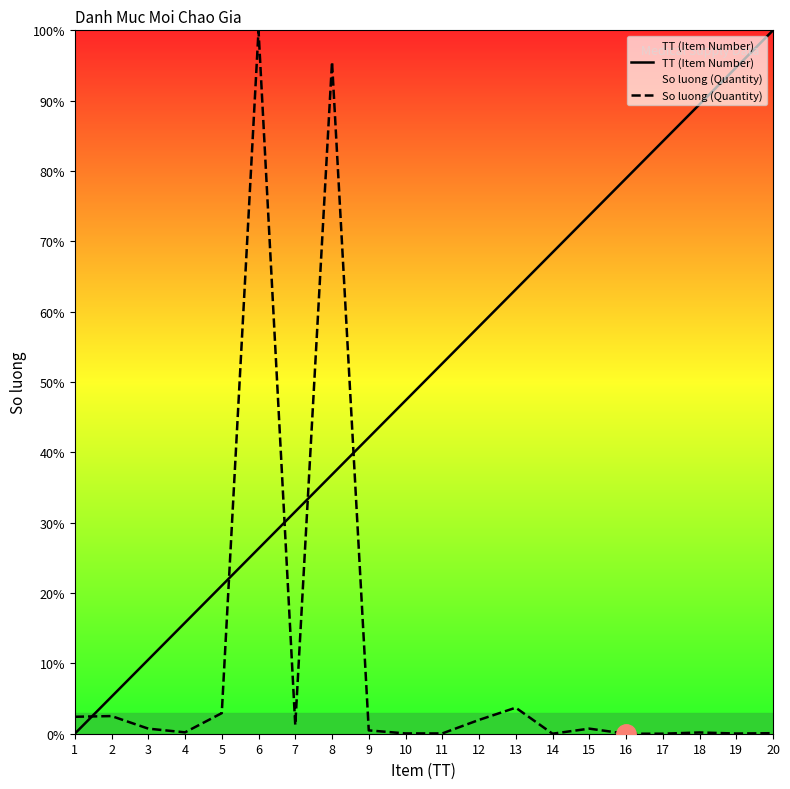

How many lines are shown in the chart?

2